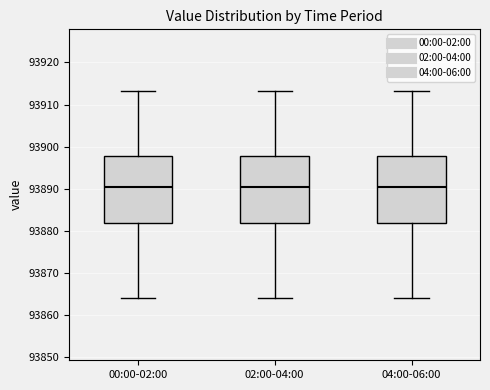

Reading left to right, transcribe this box plot: for each box, give where its median line is, the range the box spans, and where its two whiskers end, as read against the y-axis. The values are not printed on the chart, so give them approximately, as read against the axis.

00:00-02:00: median 93890, box 93882 to 93898, whiskers 93864 to 93913
02:00-04:00: median 93890, box 93882 to 93898, whiskers 93864 to 93913
04:00-06:00: median 93890, box 93882 to 93898, whiskers 93864 to 93913